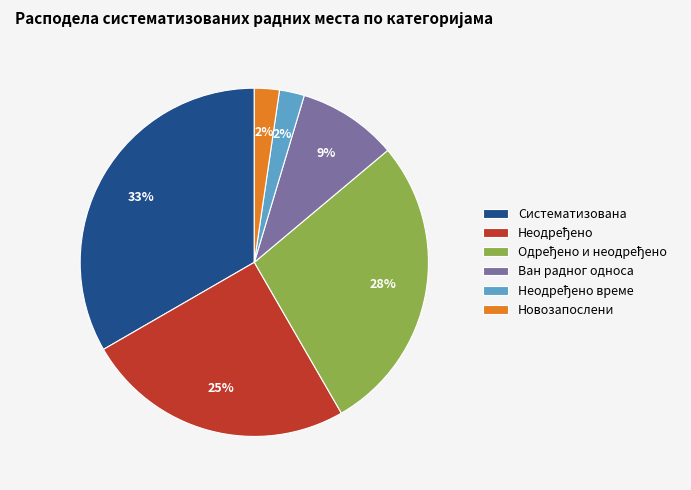

Which category has the biggest portion of the pie?

Систематизована